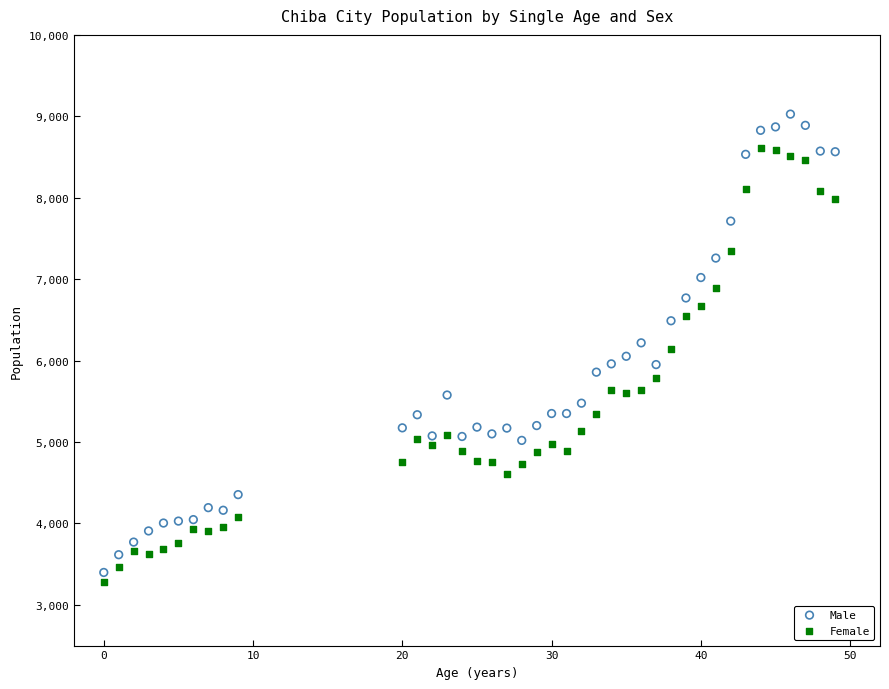

Across all data points, what is the range of X values (max minus min)?

49